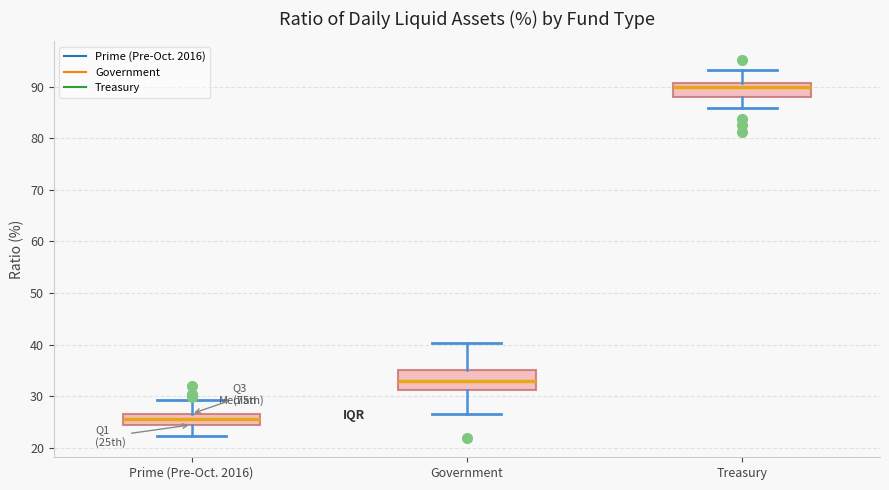

Reading left to right, transcribe this box plot: for each box, give where its median line is, the range the box spans, and where its two whiskers end, as read against the y-axis. The values are not printed on the chart, so give them approximately, as read against the axis.

Prime (Pre-Oct. 2016): median 26, box 24 to 27, whiskers 22 to 29
Government: median 33, box 31 to 35, whiskers 27 to 40
Treasury: median 90, box 88 to 91, whiskers 86 to 93